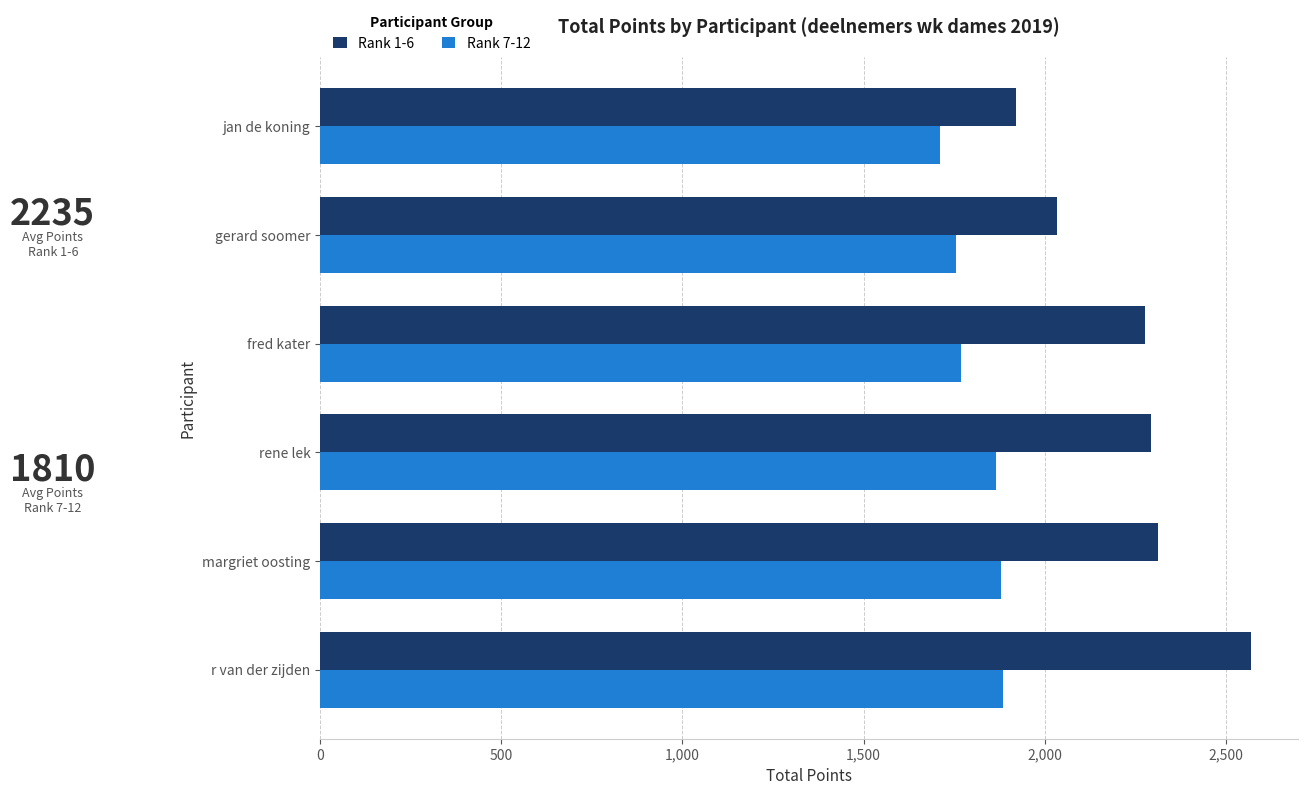

What is the difference between the maximum and minimum values in the Rank 1-6 series?

648